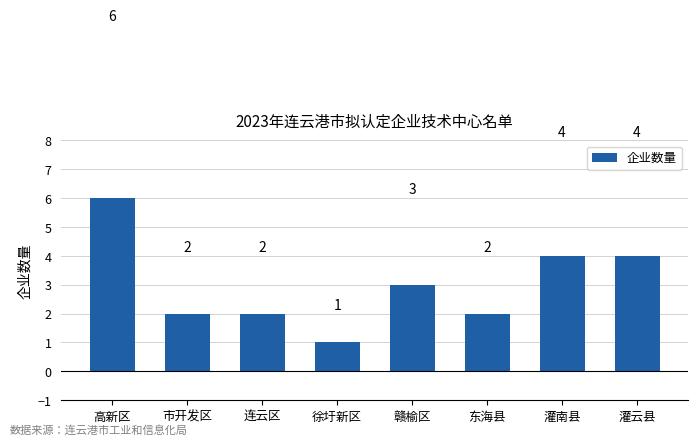

Reading left to right, what are all the values shown in this chart?

6	2	2	1	3	2	4	4